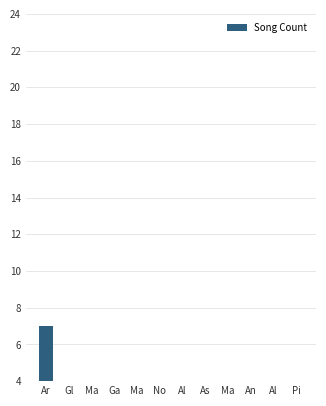

Is it true that the value at Ar is 7?

True